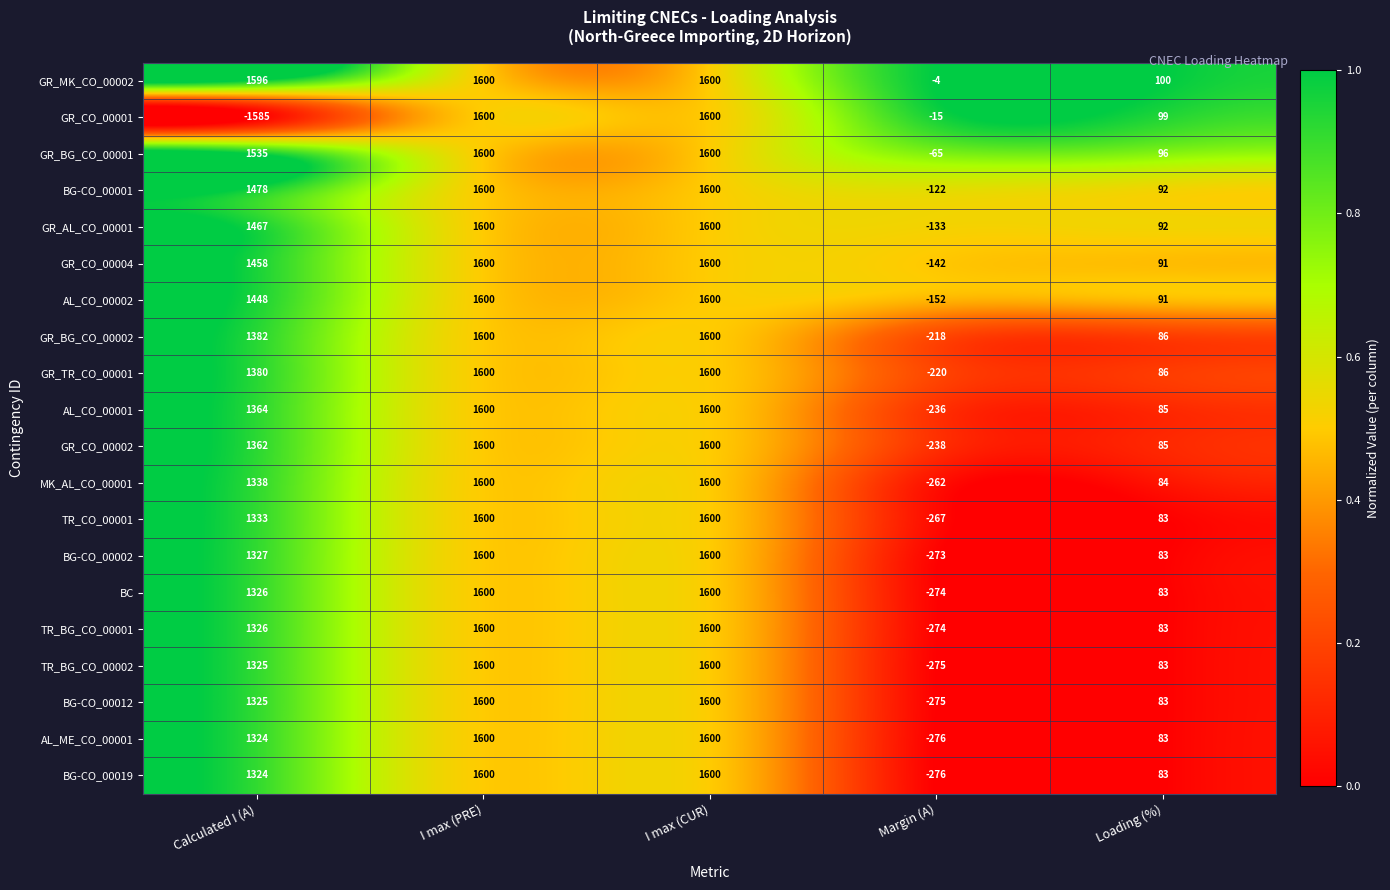

Is the value of AL_CO_00002 at Margin (A) greater than the value of TR_BG_CO_00002 at Calculated I (A)?

No